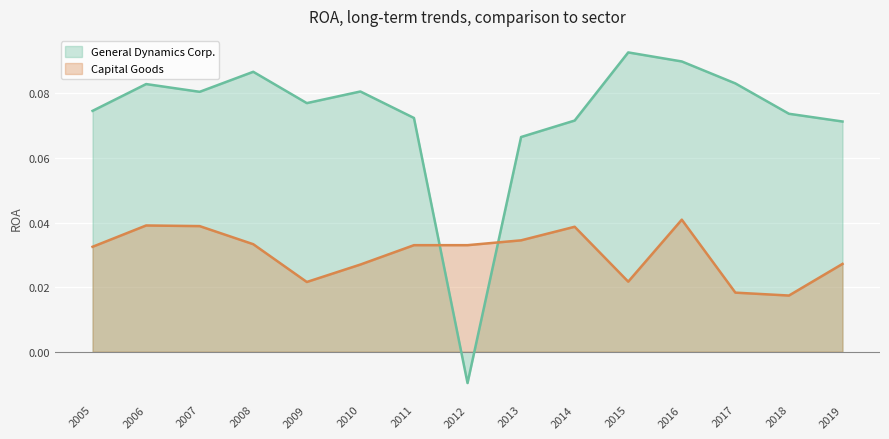

Is it true that Capital Goods equals 0.0 at 2013?

False